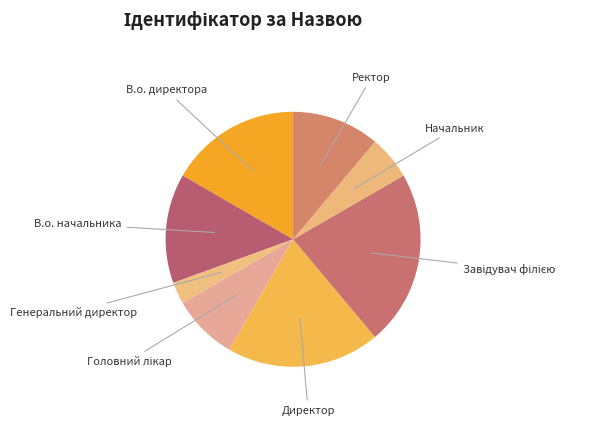

Is the sum of Ректор and Начальник greater than half?

No